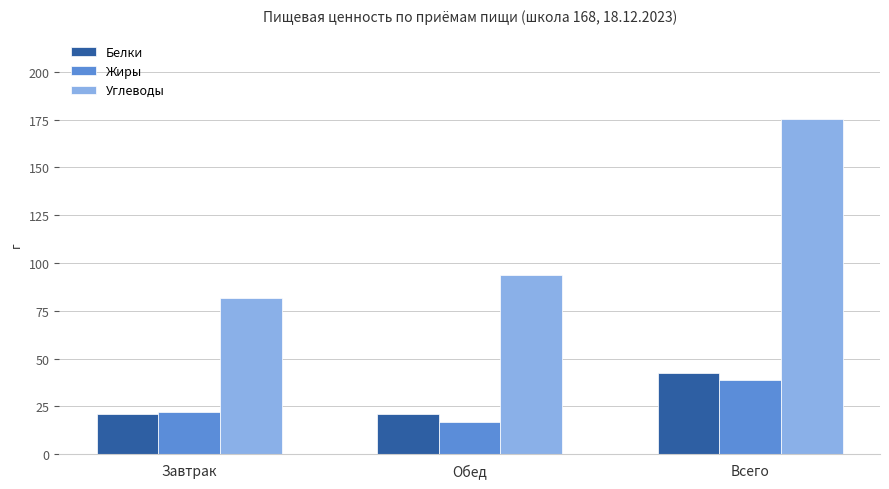

Which series changed the most between Завтрак and Всего?

Углеводы